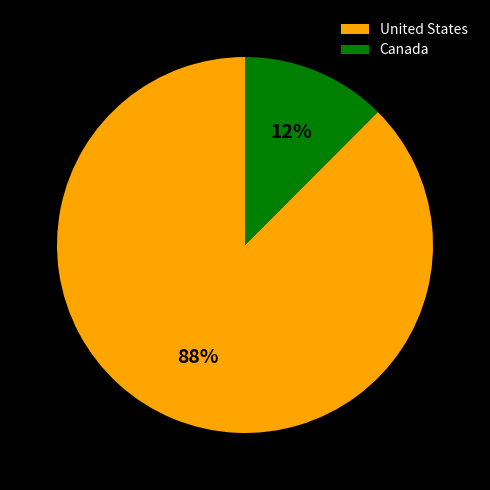

To the nearest percent, what is the average slice percentage?

50%